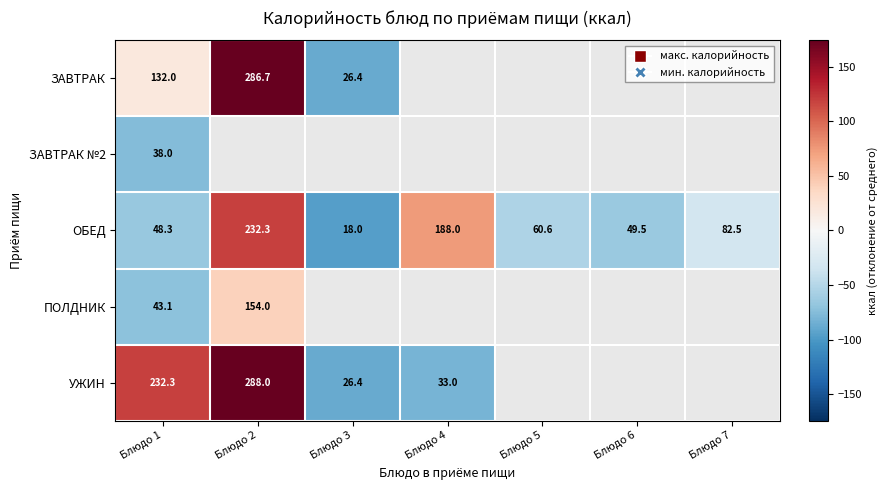

How many data points does each series have?

7